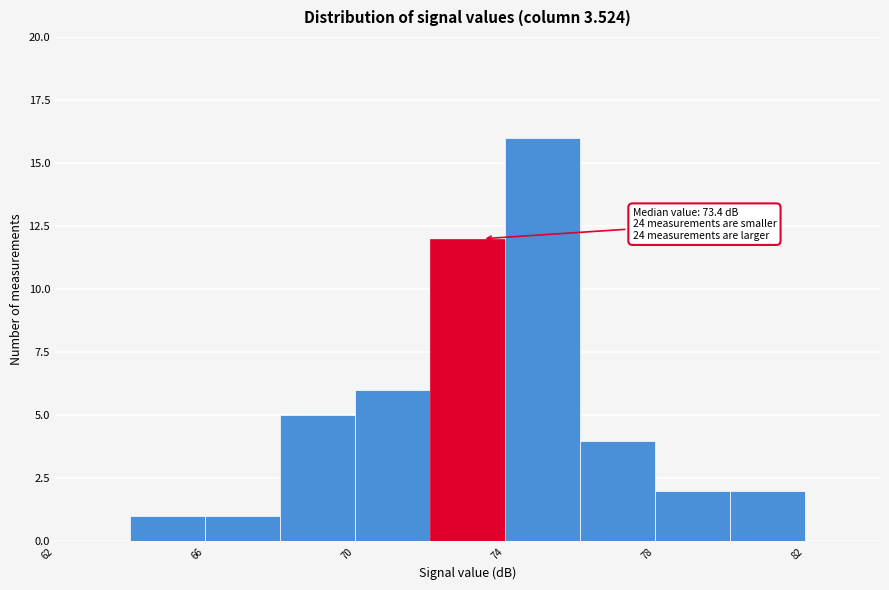

Which range on the x-axis has the tallest bar?

74 to 76